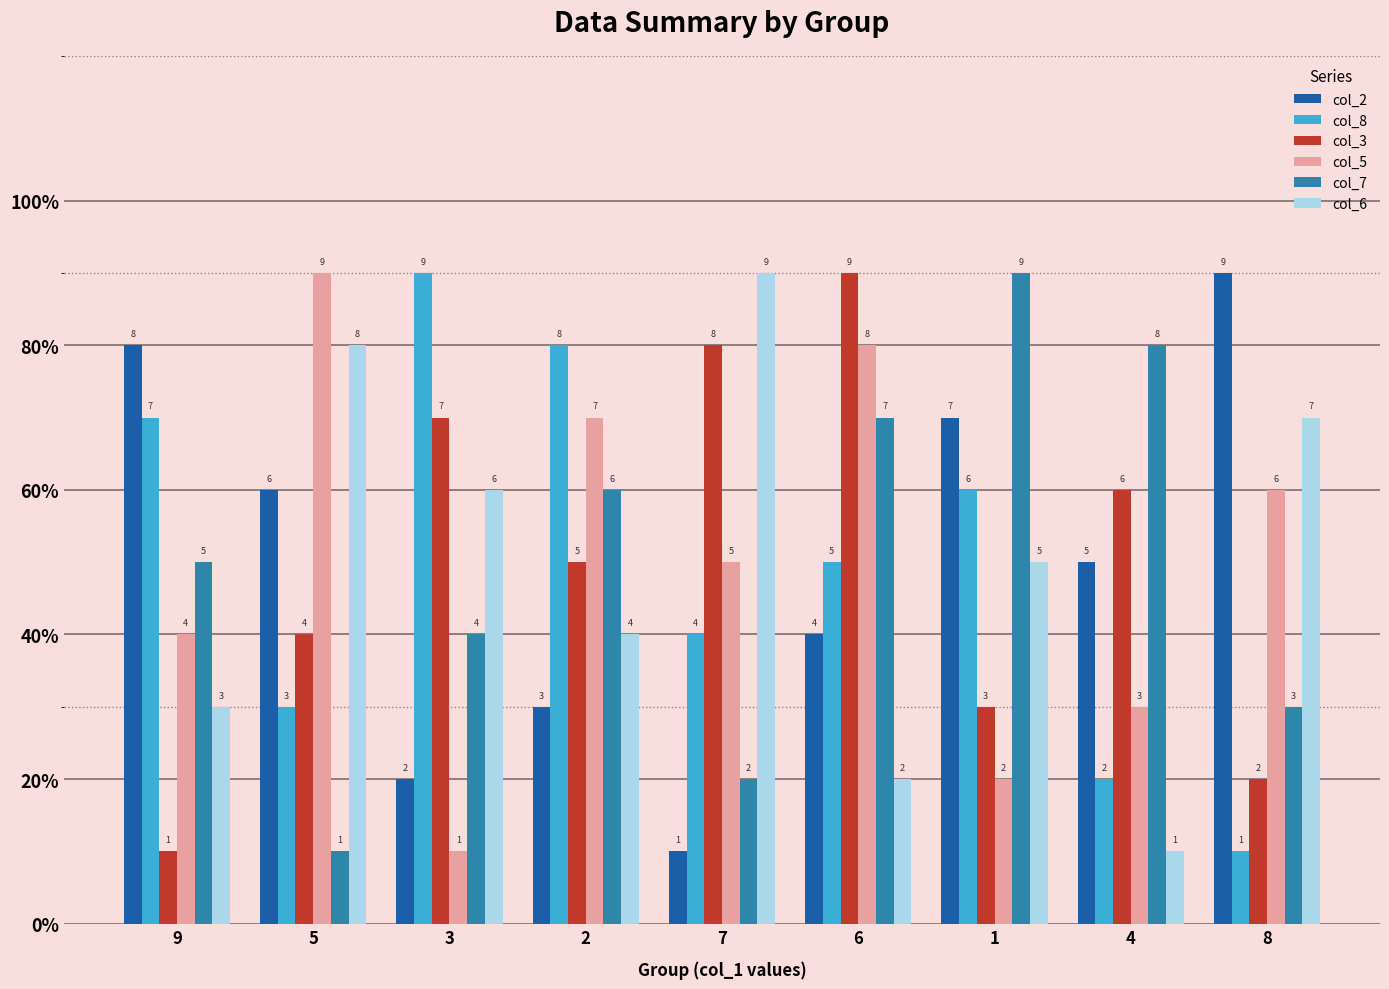

At which label does col_5 reach its minimum?

3